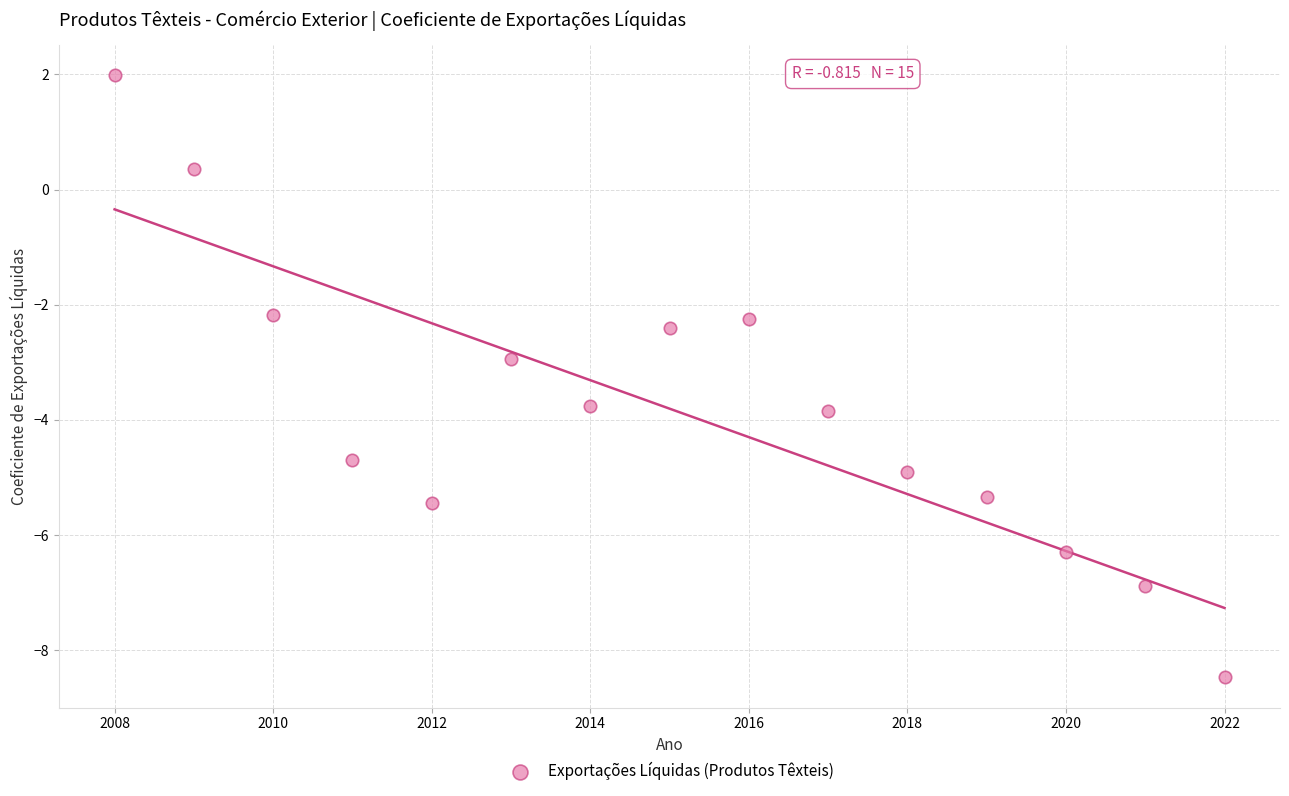

What is the range of X values (max minus min)?

14.0